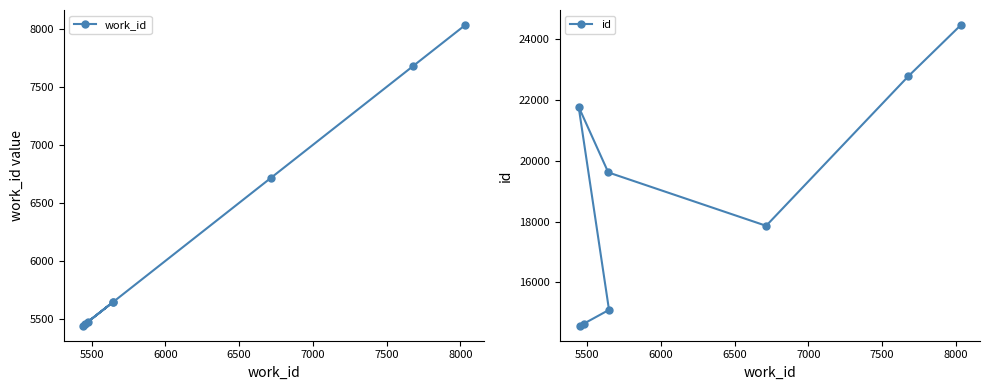

True or false: work_id and id intersect in this chart.

False